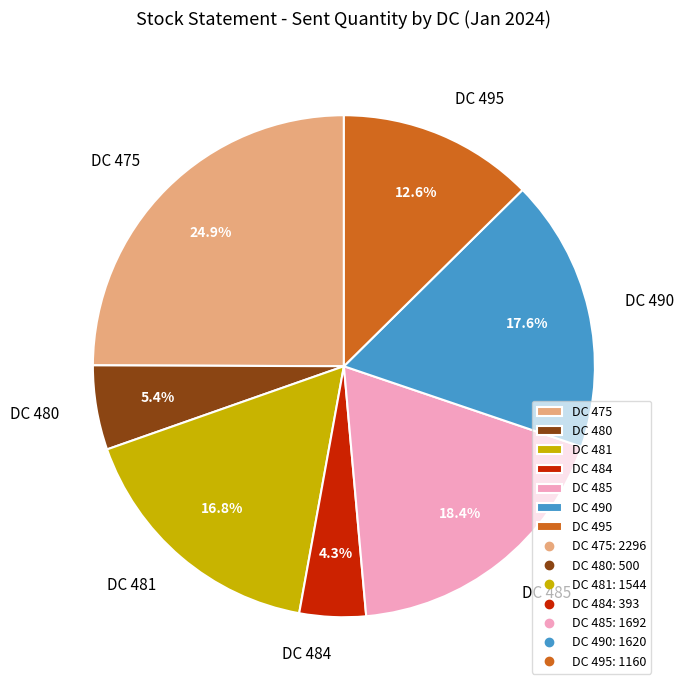

How many slices are in this pie chart?

7